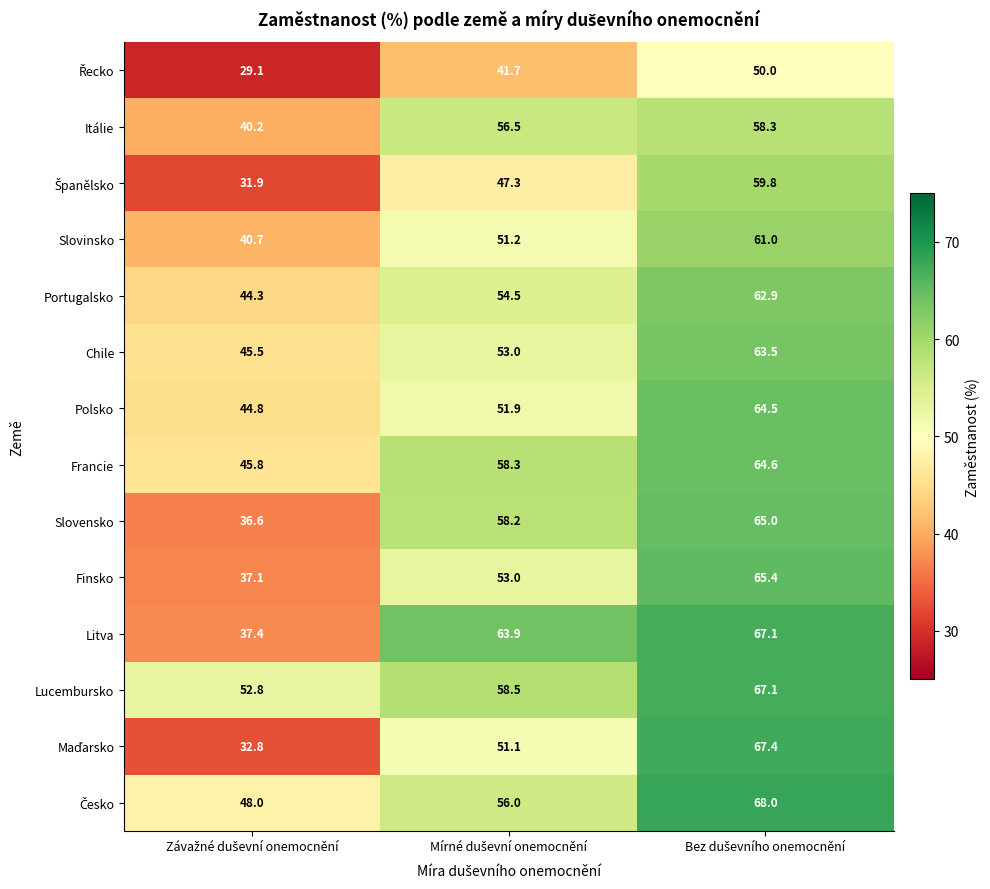

What is the sum of all Finsko values?

155.5